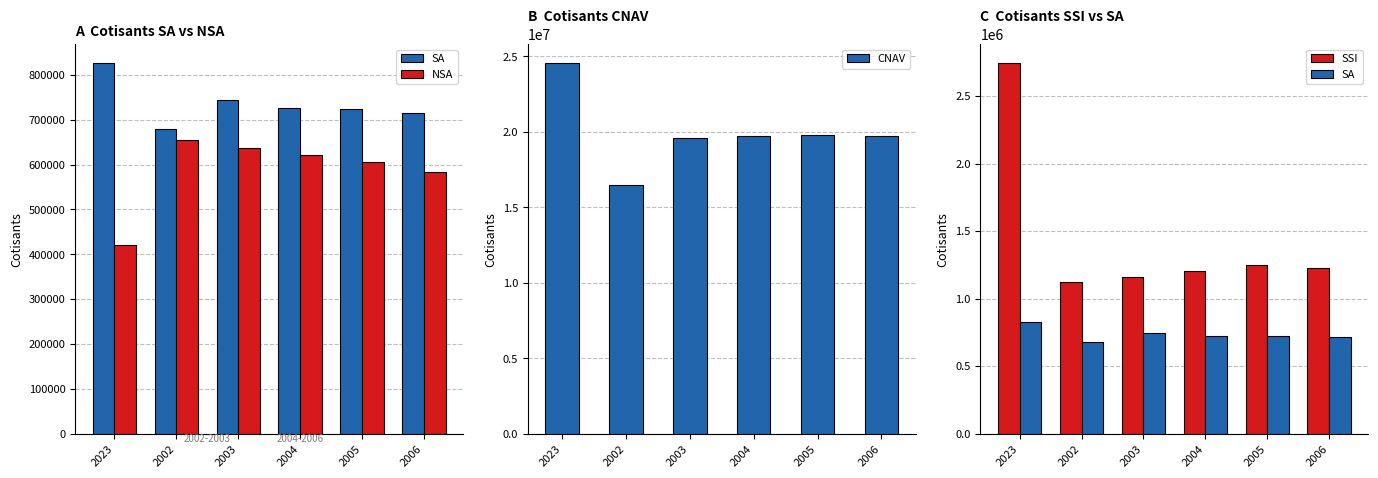

Which series has the largest range (max minus min)?

CNAV